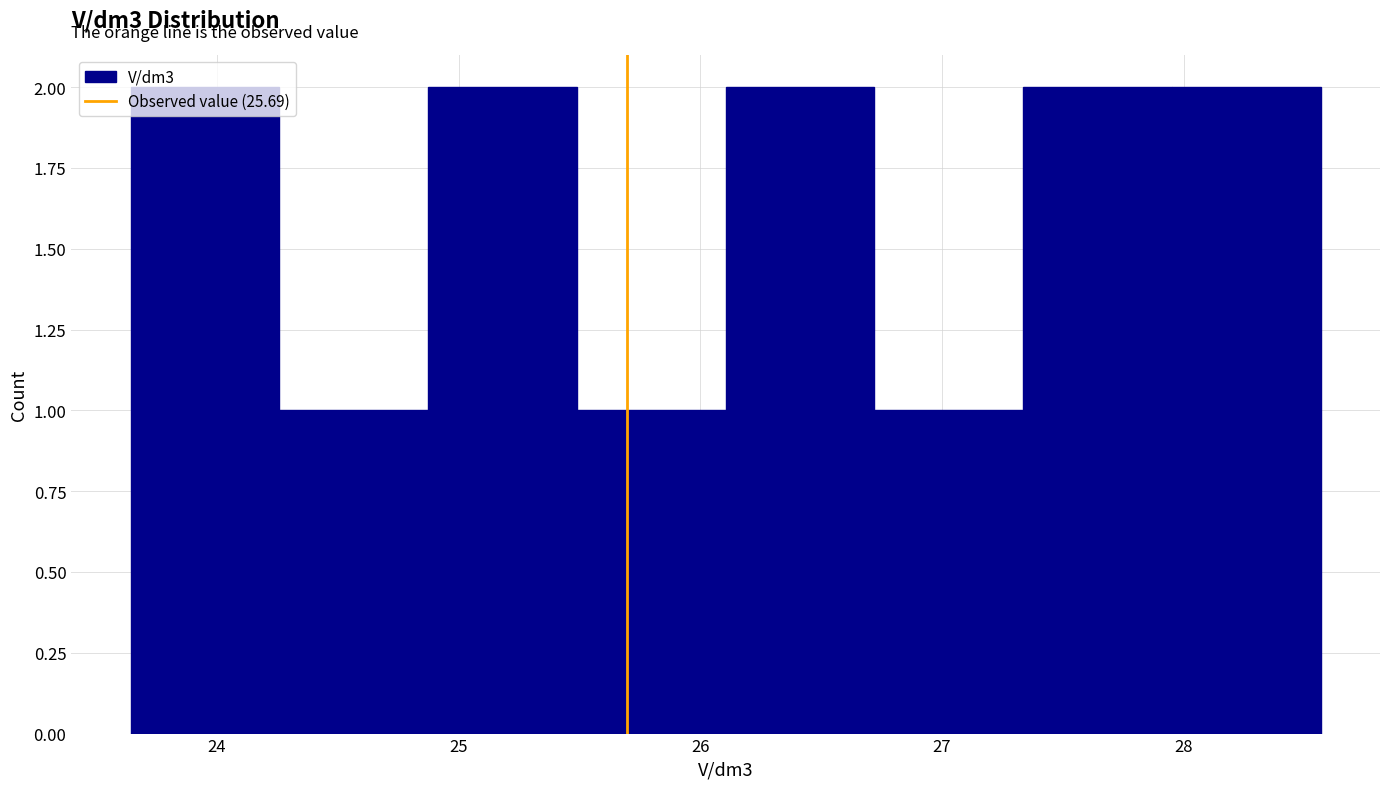

How tall is the bar that spans 24.3 to 24.9 on the x-axis? Neither the bar edges nor the heights are printed on the chart, so give them approximately, as read against the axes.

1